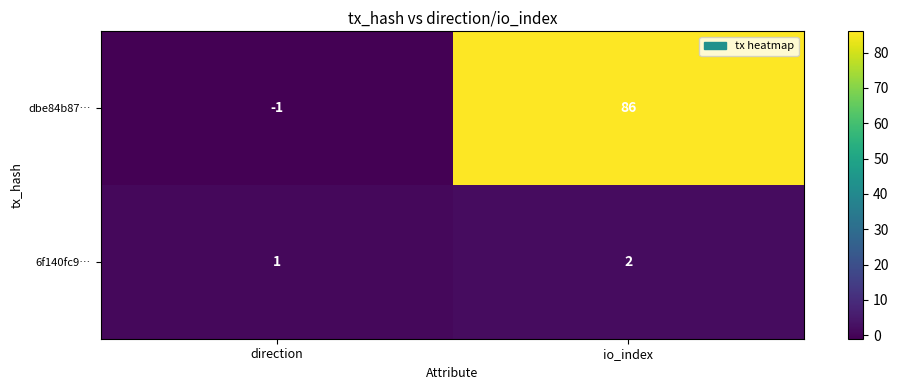

The value of dbe84b87… at direction is -1. True or false?

True